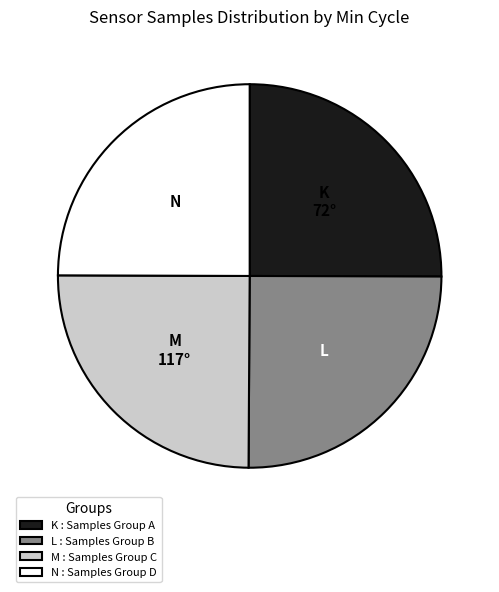

Does any single category account for the majority?

No